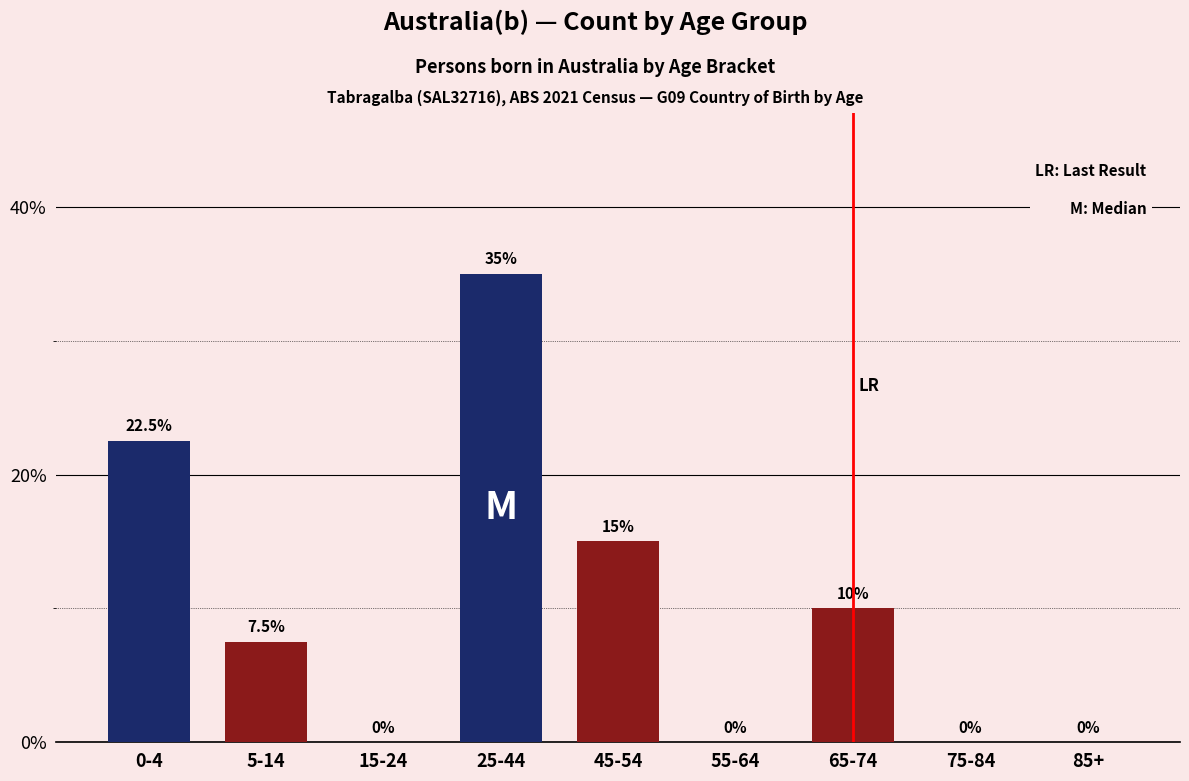

Reading right to left, list all the values displayed in this chart.

85+=0.0	75-84=0.0	65-74=10.0	55-64=0.0	45-54=15.0	25-44=35.0	15-24=0.0	5-14=7.5	0-4=22.5